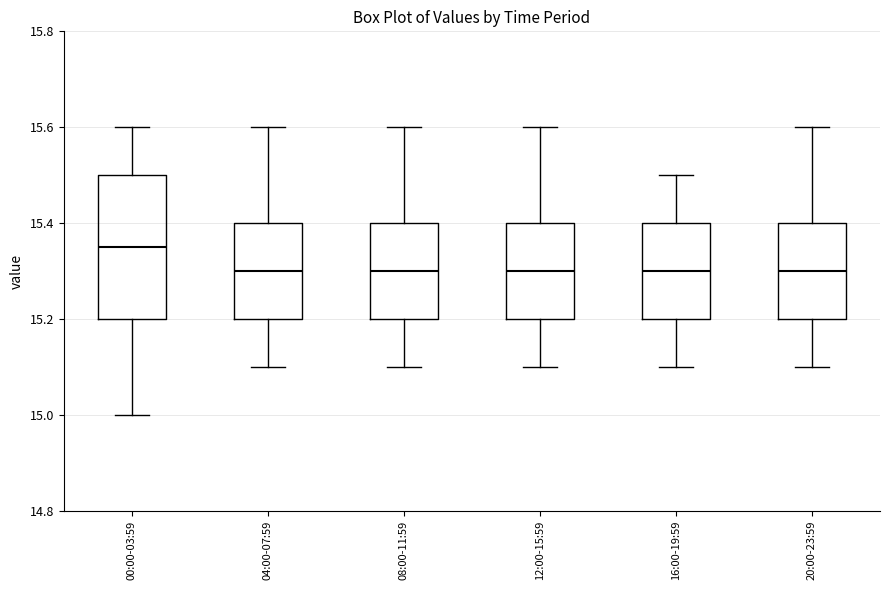

Comparing the boxes themselves (not the whiskers), which one is the tallest?

00:00-03:59